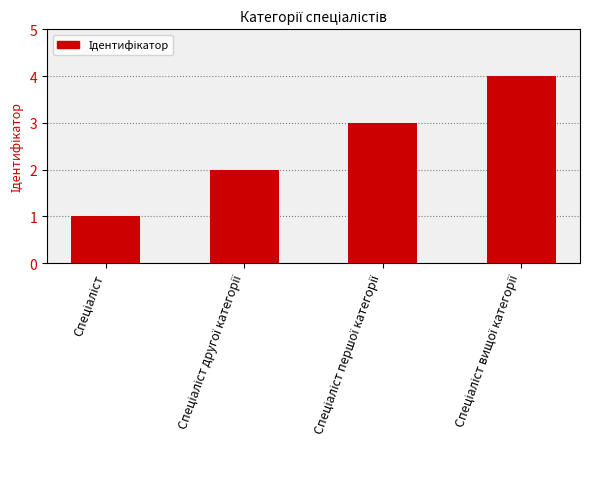

How many data points does each series have?

4